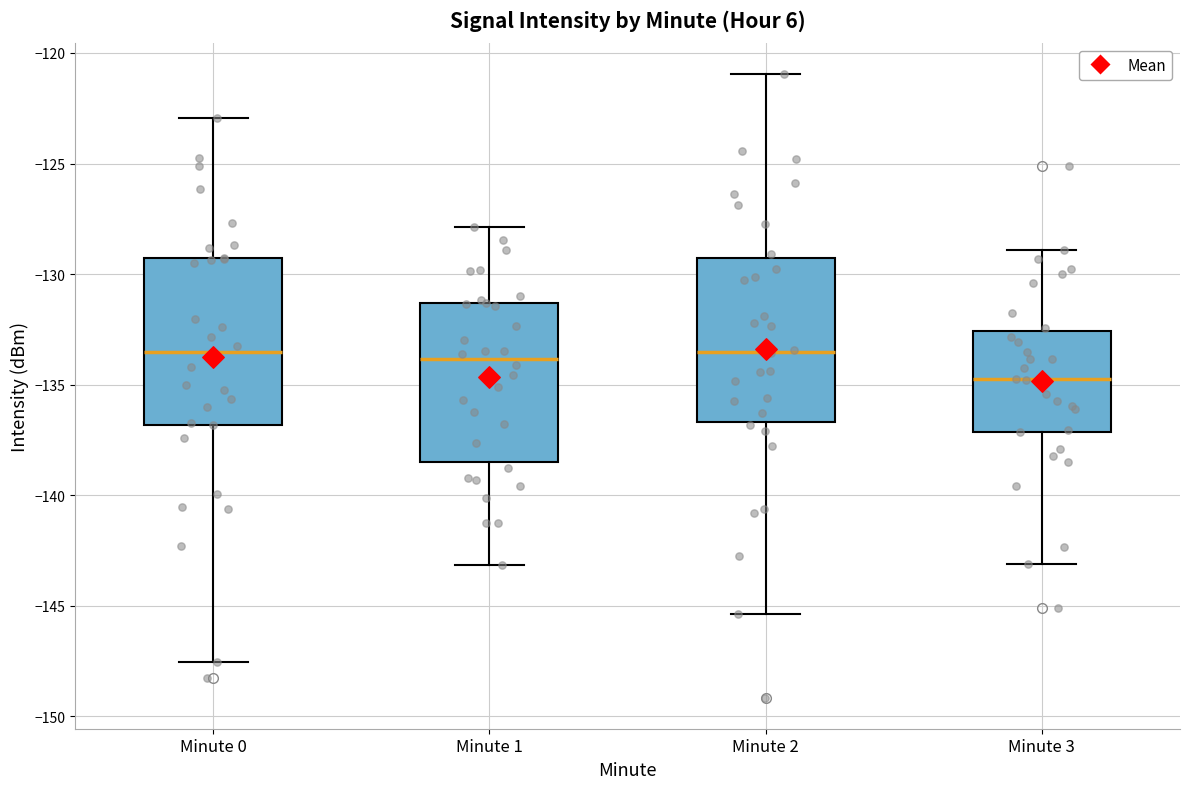

Reading left to right, read every box against the y-axis: the position of its median line, the range the box covers, and the ends of its whiskers. The values are not printed on the chart, so give them approximately, as read against the axis.

Minute 0: median -133.5, box -137.0 to -129.5, whiskers -147.5 to -123.0
Minute 1: median -134.0, box -138.5 to -131.5, whiskers -143.0 to -128.0
Minute 2: median -133.5, box -136.5 to -129.5, whiskers -145.5 to -121.0
Minute 3: median -135.0, box -137.0 to -132.5, whiskers -143.0 to -129.0